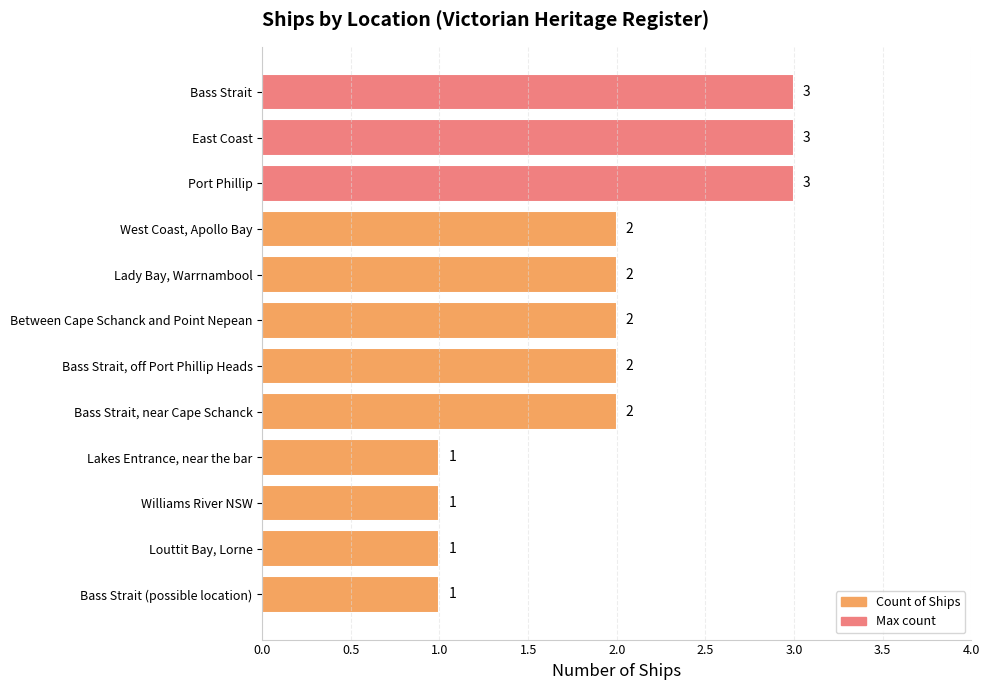

What is the value of the 1st bar from the top?

3